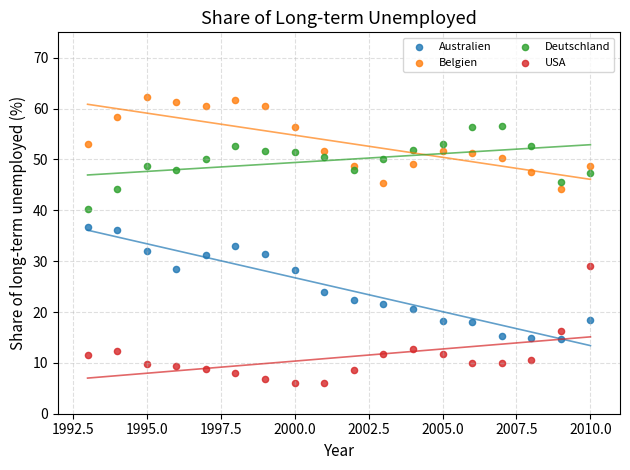

Which series reaches the maximum Y coordinate?

Belgien